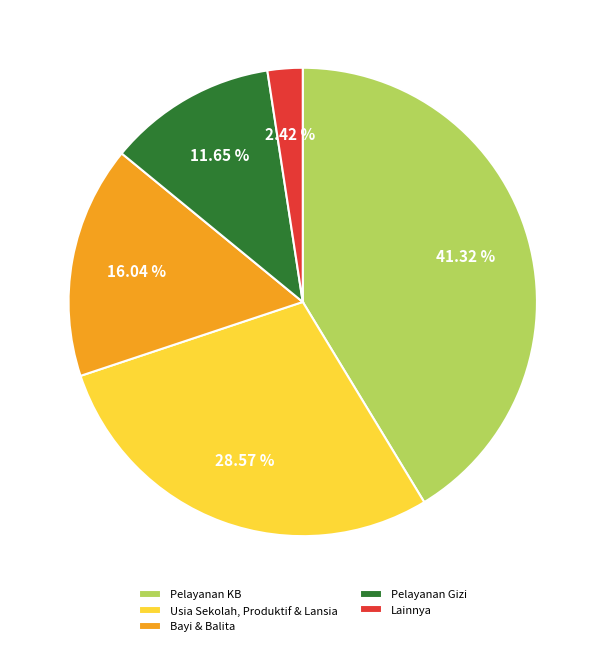

Approximately how many times larger is the value at Usia Sekolah, Produktif & Lansia compared to Lainnya?

11.8